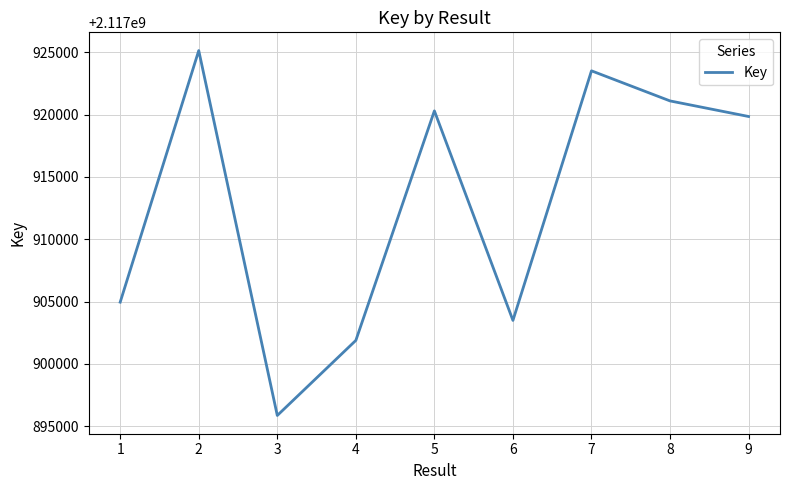

Approximately how many times larger is the value at 7 compared to 3?

1.0